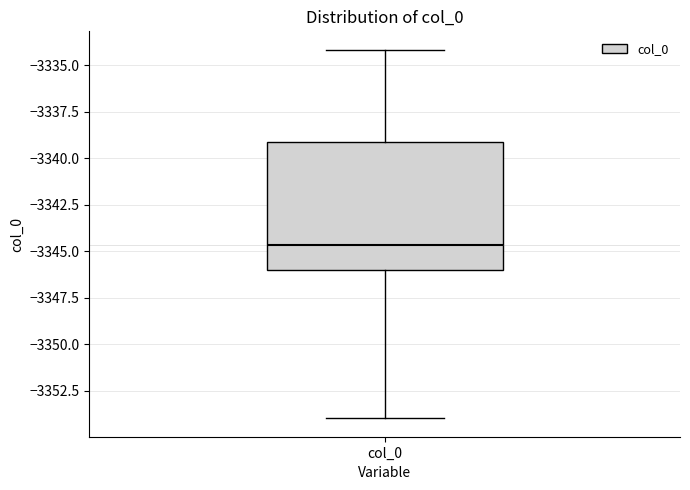

Transcribe this box plot: give where the median line is, the range the box spans, and where the two whiskers end, as read against the y-axis. The values are not printed on the chart, so give them approximately, as read against the axis.

median -3344.5, box -3346.0 to -3339.0, whiskers -3354.0 to -3334.0